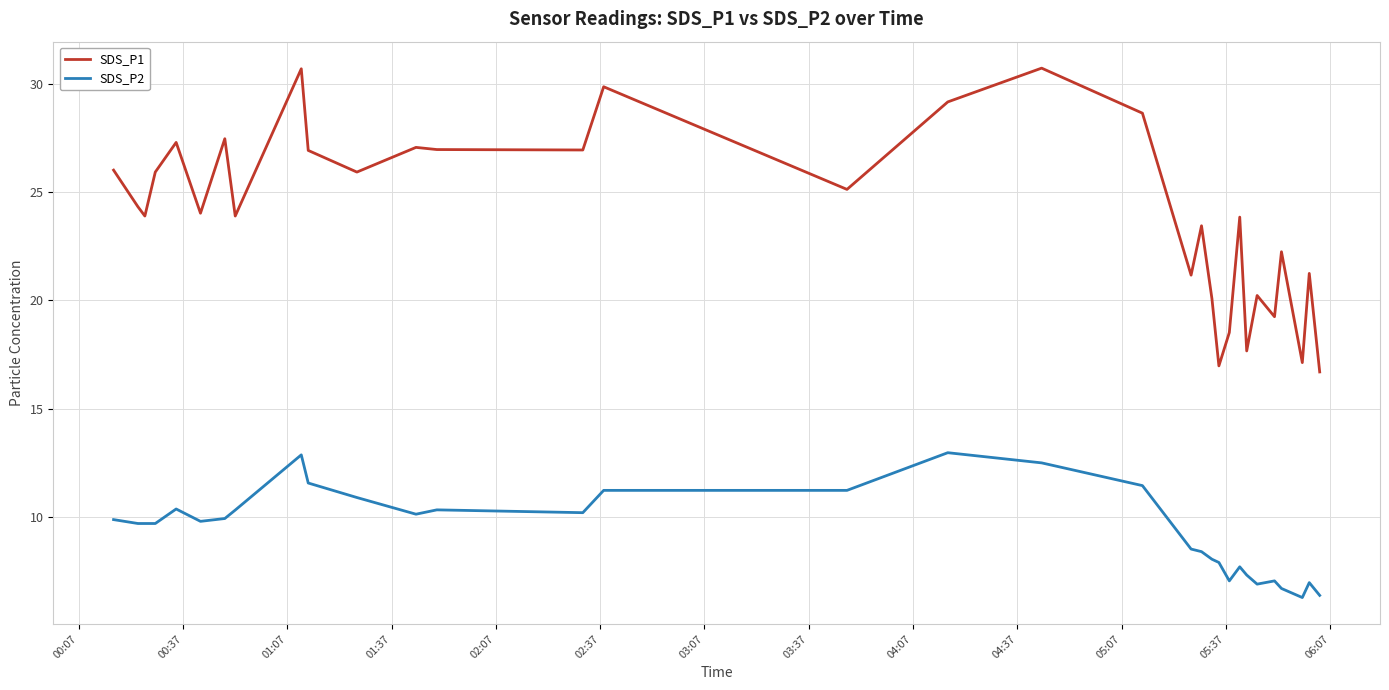

List the series in order of their overall mean, lowest first.

SDS_P2, SDS_P1